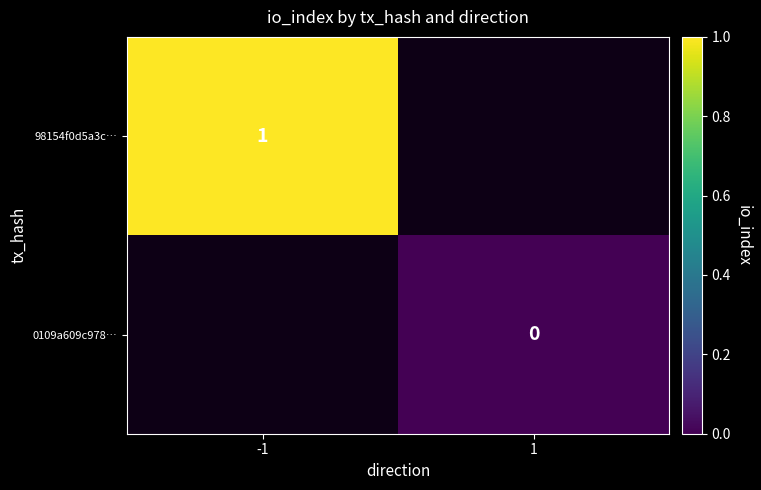

The value of 98154f0d5a3c… at -1 is 1. True or false?

True